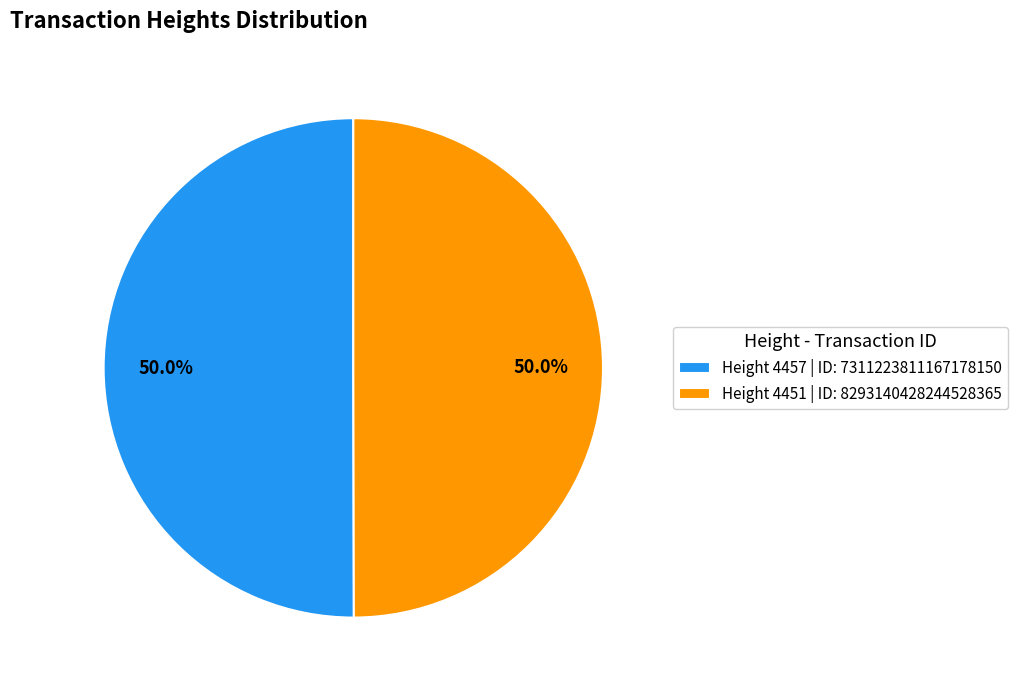

To the nearest percent, what is the average slice percentage?

50%